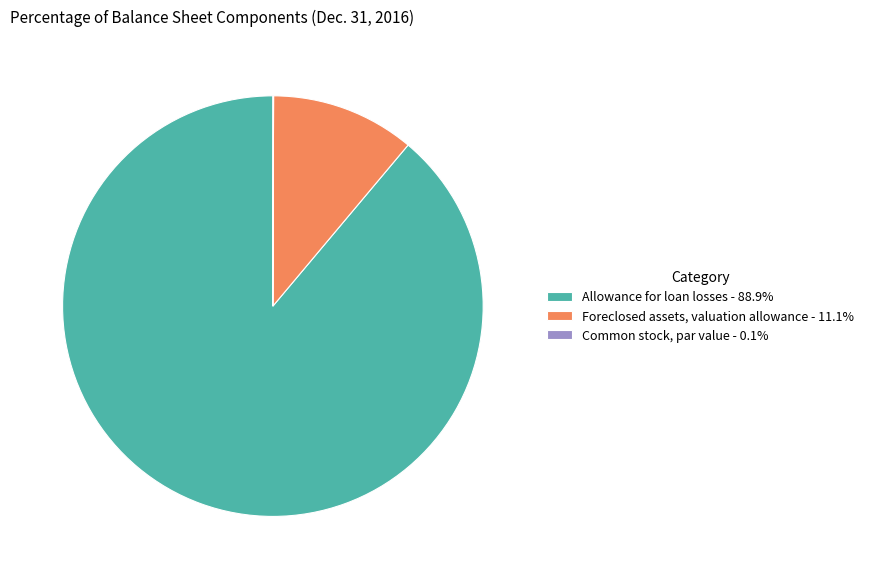

Is the sum of Foreclosed assets, valuation allowance - 11.1% and Allowance for loan losses - 88.9% greater than half?

Yes